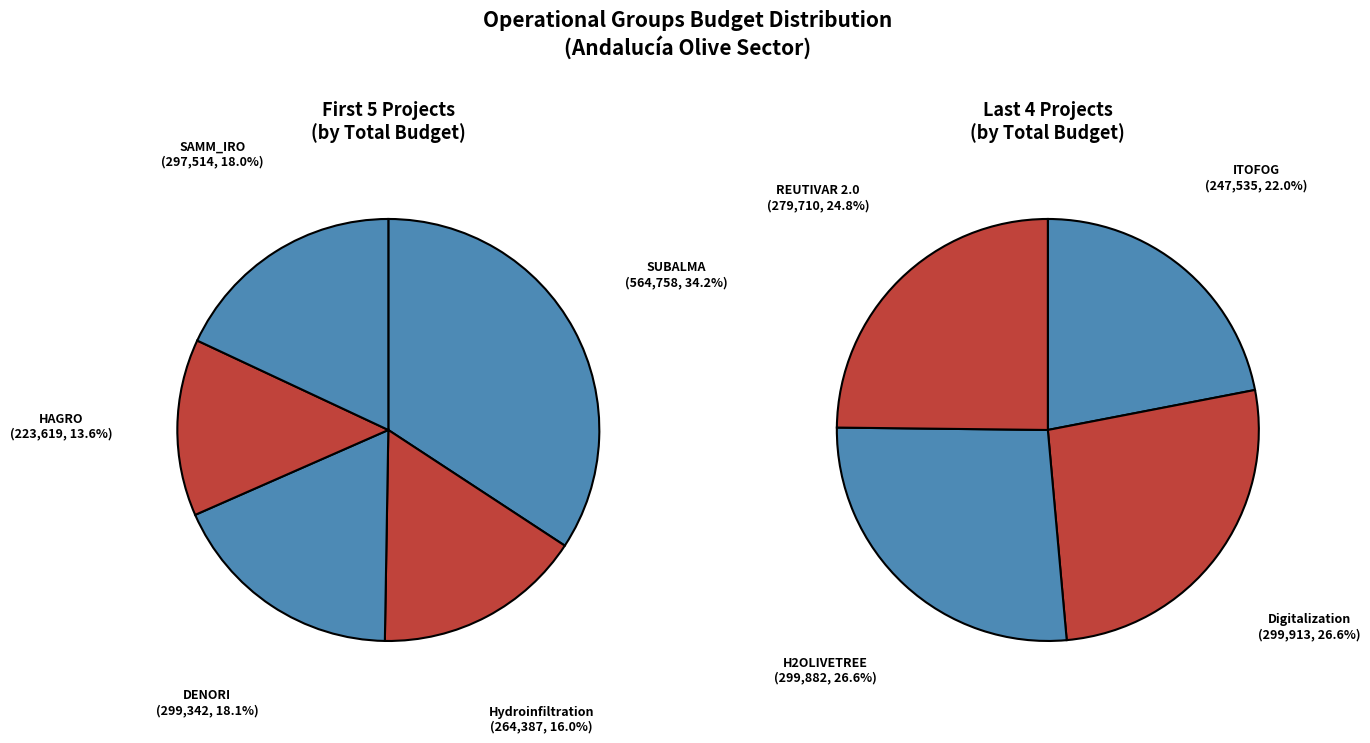

Combined, what portion of the pie is ITOFOG and SUBALMA?

29.3%